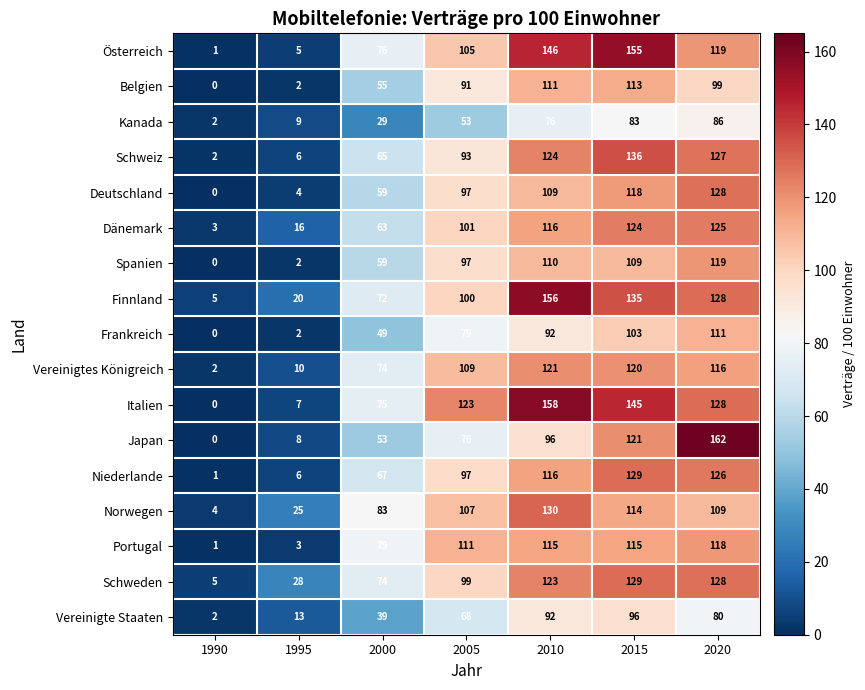

What is the difference between the Österreich values at 1990 and 2005?

104